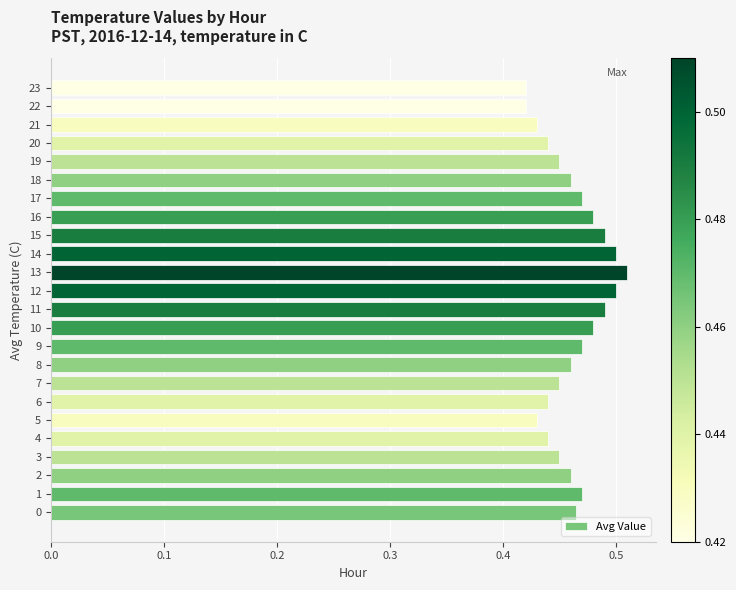

True or false: the data shows 0.1 at 6.

False